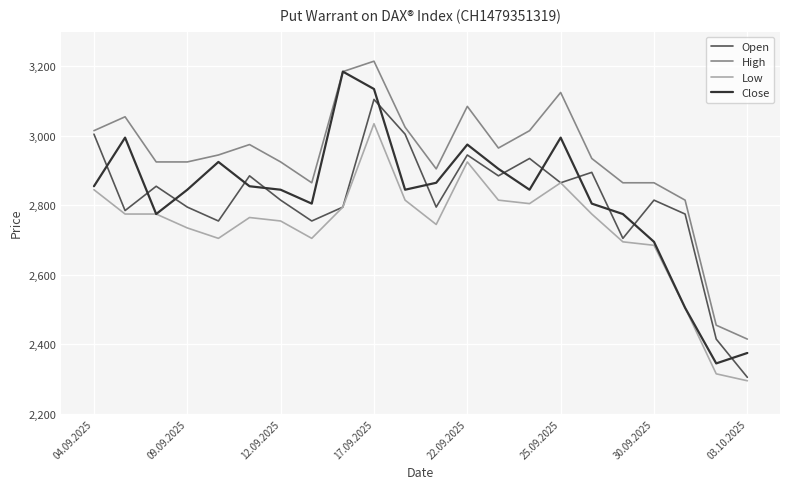

Which series ends up on top after the final intersection of Close and Open?

Close